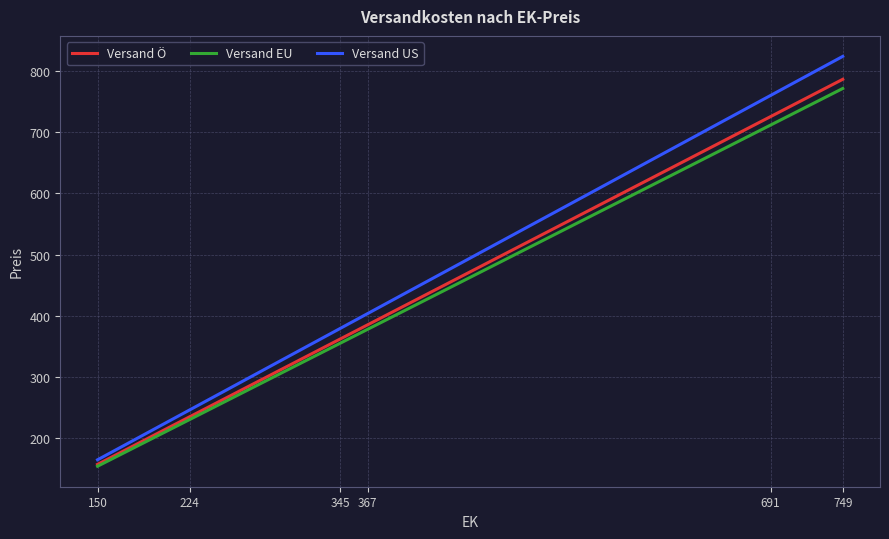

What is the maximum value shown in the chart?

823.9